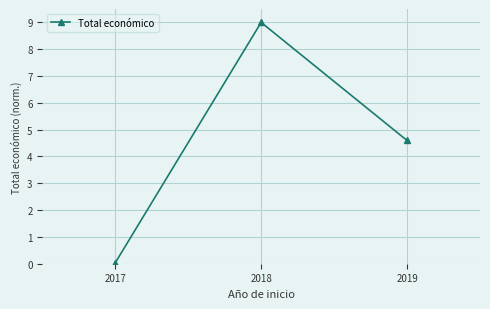

True or false: the data shows 14.2 at 2018.

False